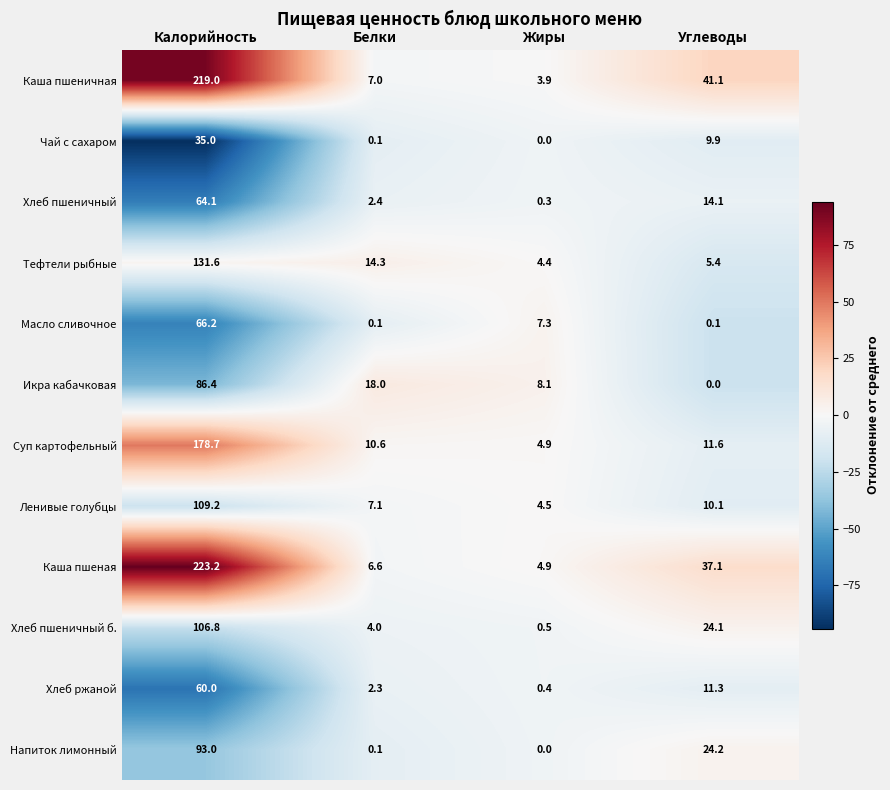

The value of Хлеб ржаной at Белки is 0.6. True or false?

False